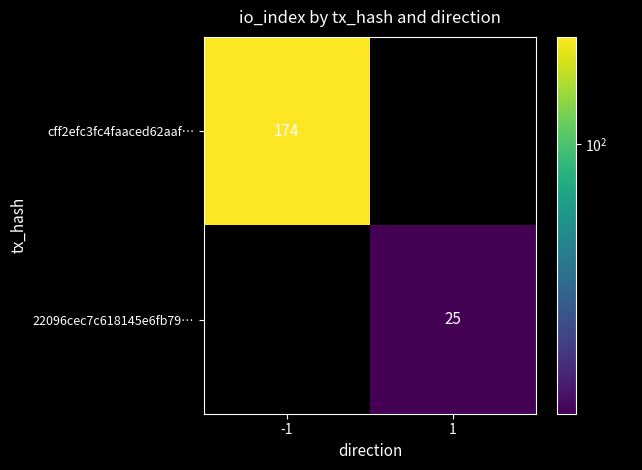

The cff2efc3fc4faaced62aaf… series shows 174 at -1. True or false?

True